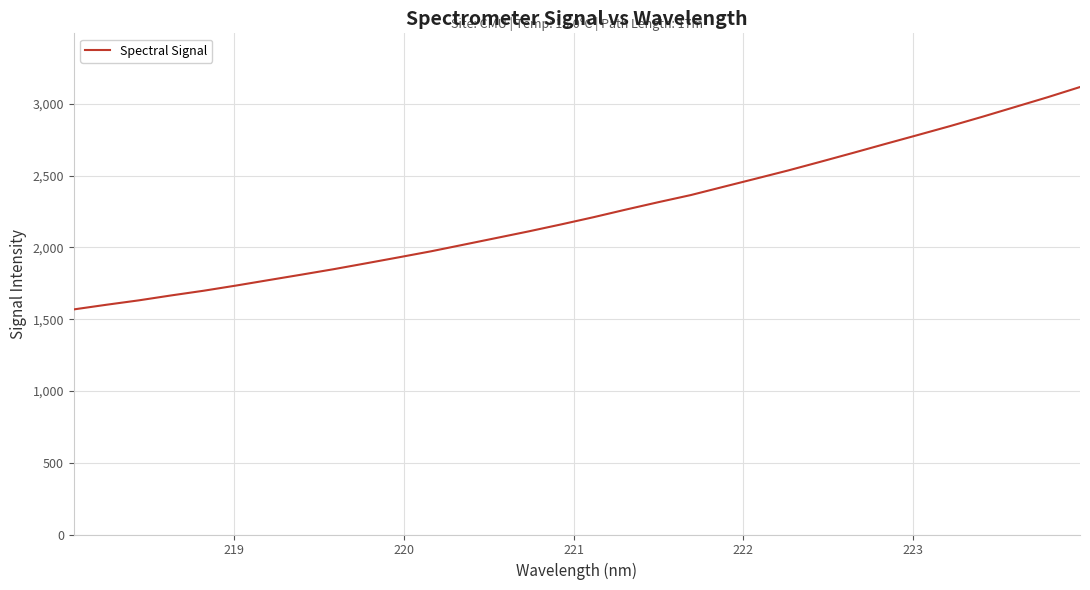

What is the greatest value displayed?

3117.6